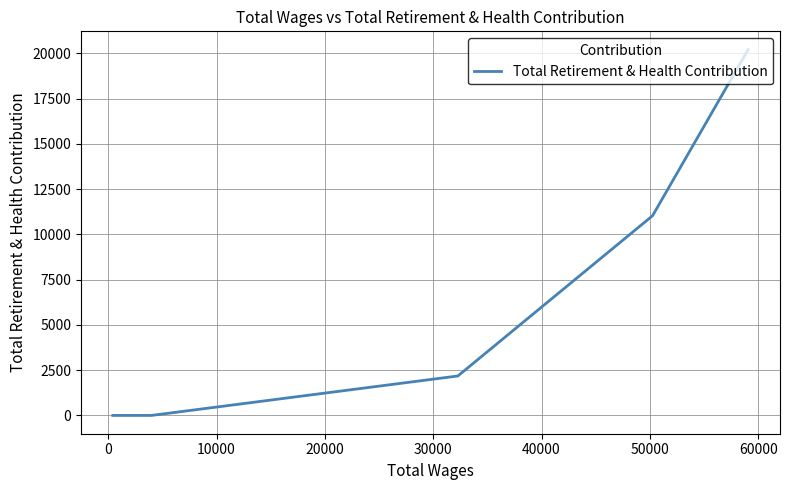

What is the difference between the maximum and second lowest values?

20213